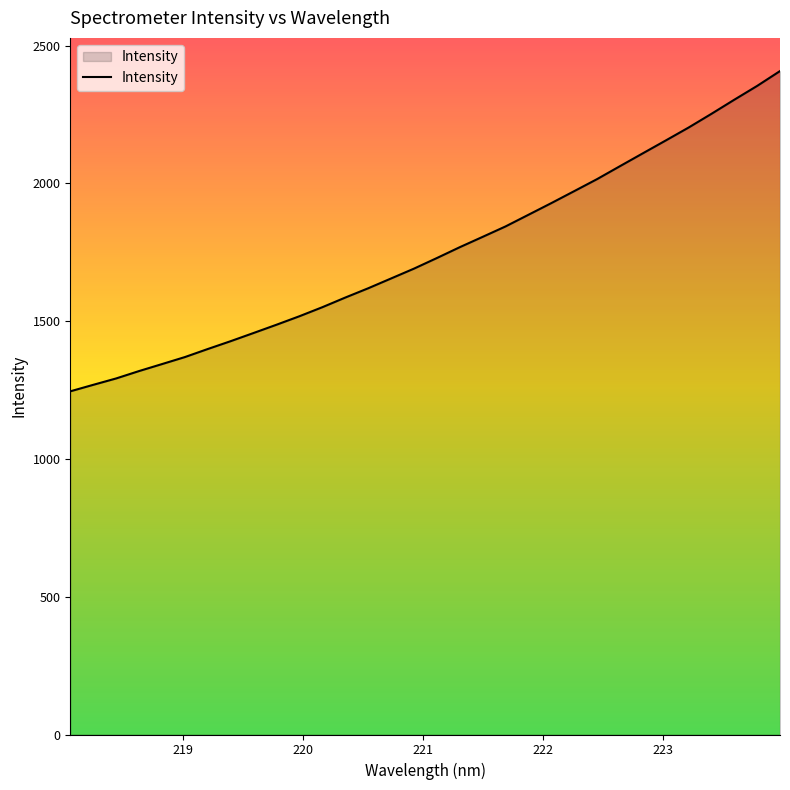

What is the greatest value displayed?

2407.7